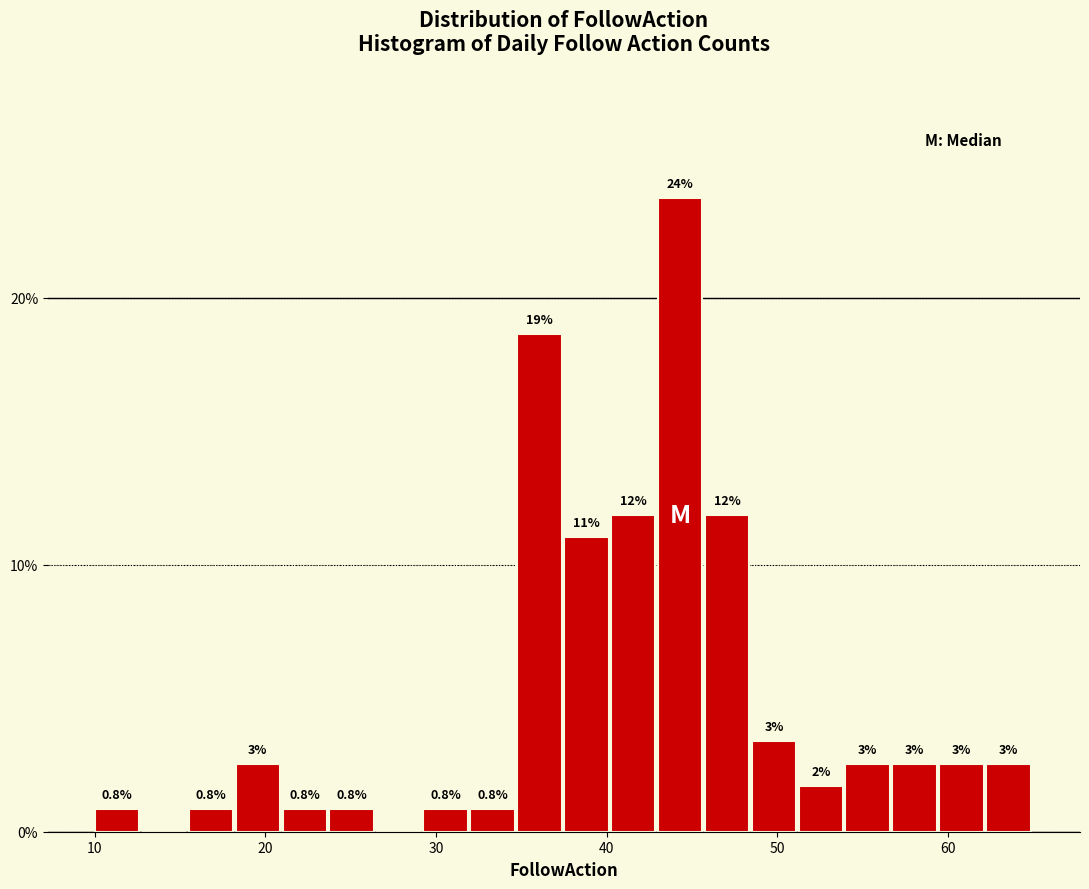

Around what value on the x-axis is the tallest bar? Give the approximate position of its centre, as read against the axis.

44